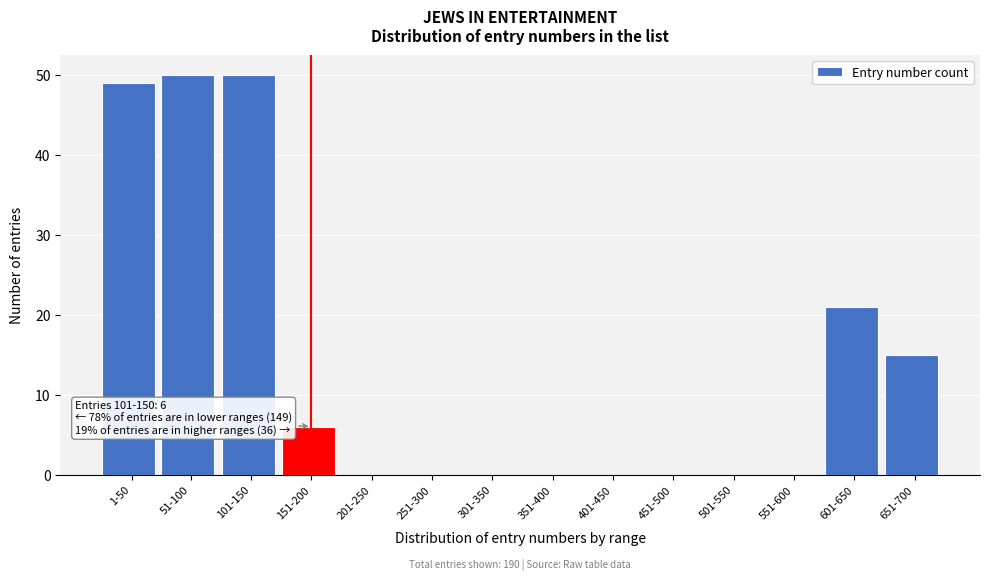

Reading right to left, what are all the values shown in this chart?

651-700=15	601-650=21	551-600=0	501-550=0	451-500=0	401-450=0	351-400=0	301-350=0	251-300=0	201-250=0	151-200=6	101-150=50	51-100=50	1-50=49